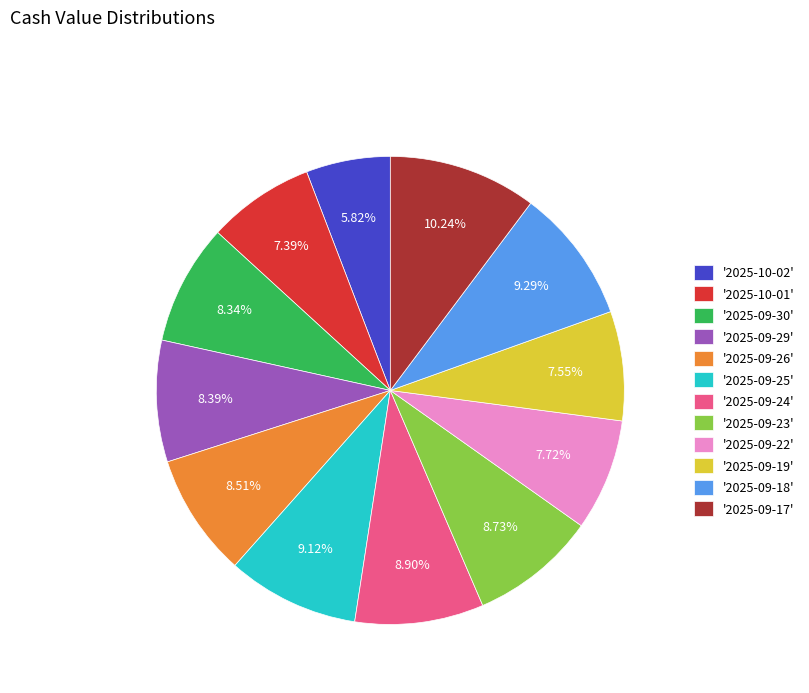

What is the ratio of the value at '2025-09-25' to the value at '2025-09-17'?

0.9